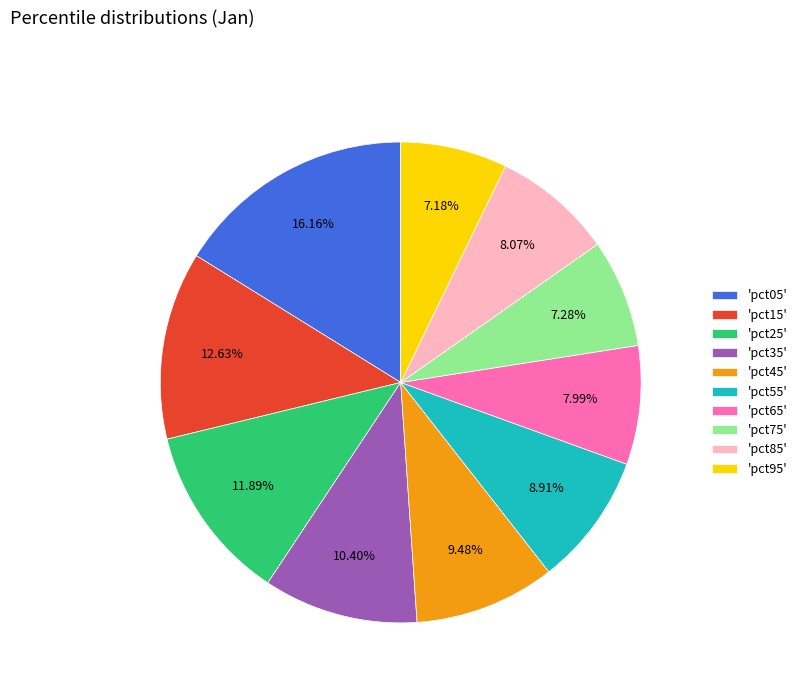

To the nearest percent, what is the average slice percentage?

10%